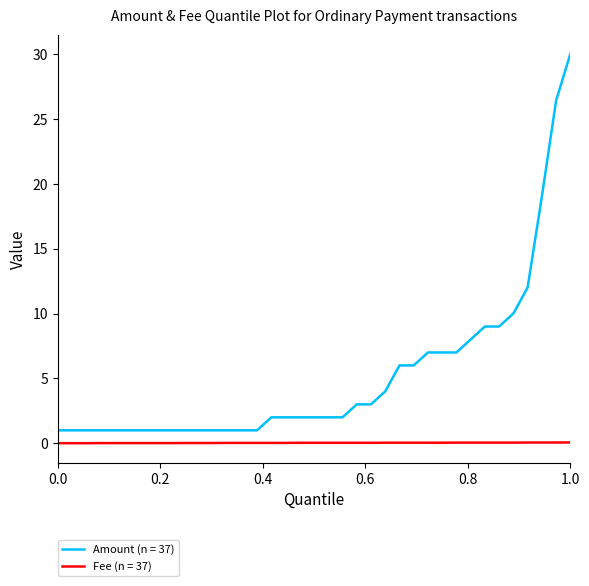

Rank the series by their maximum value, from lowest to highest.

Fee (n = 37), Amount (n = 37)